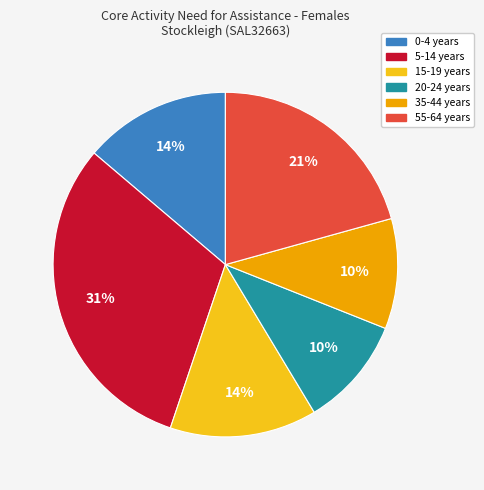

Does any single category account for the majority?

No